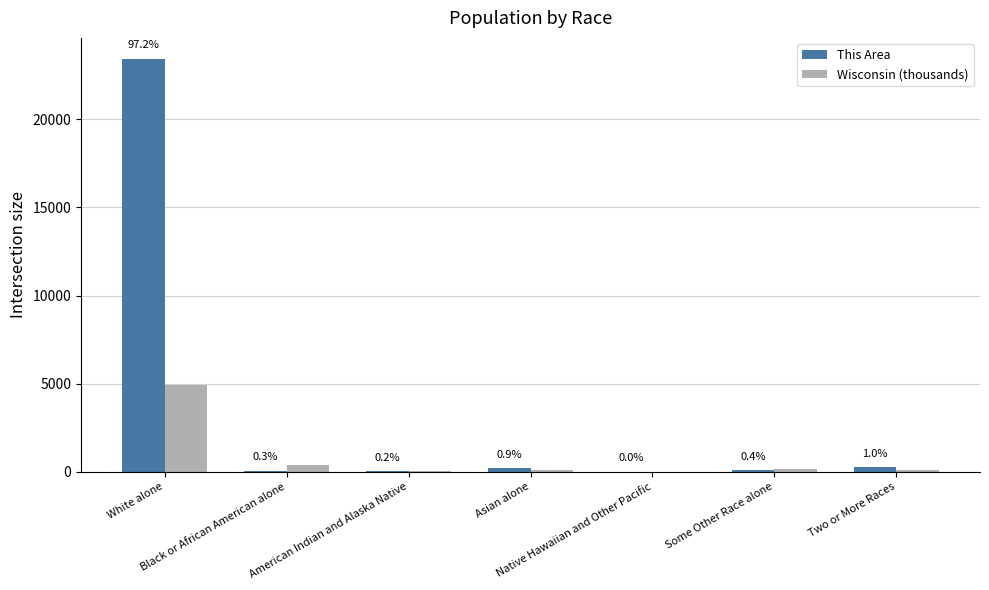

What is the approximate value of Wisconsin (thousands) at Some Other Race alone?

135.9